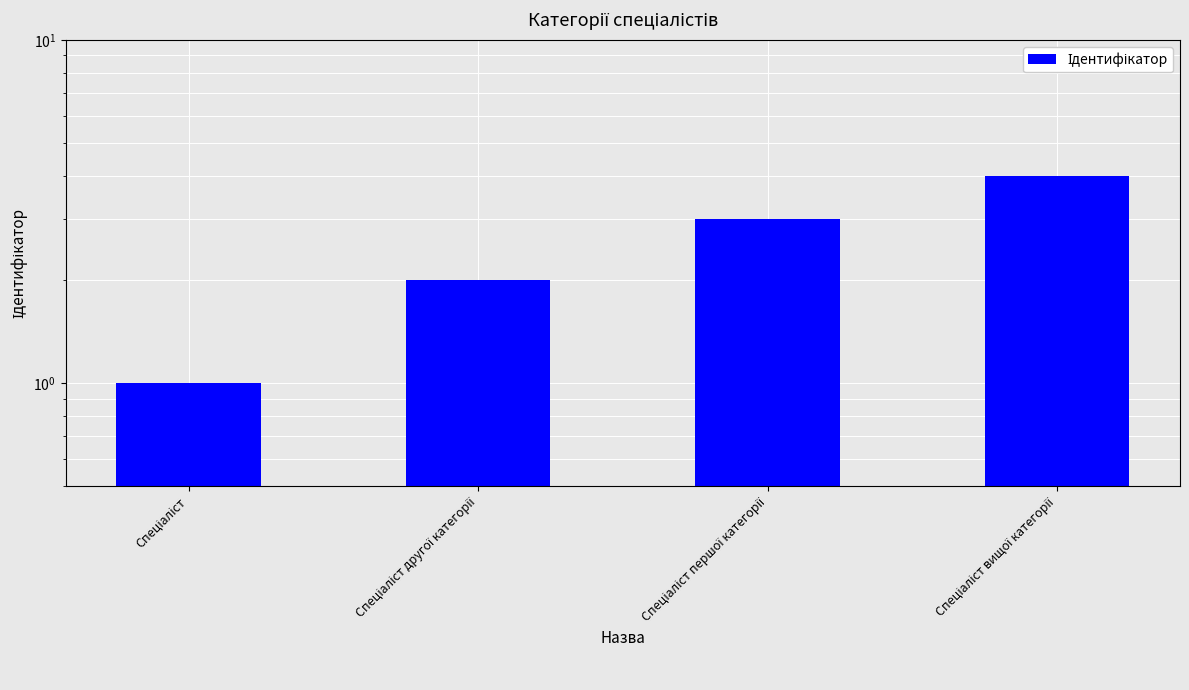

Count the values in the range 2 to 4.

3